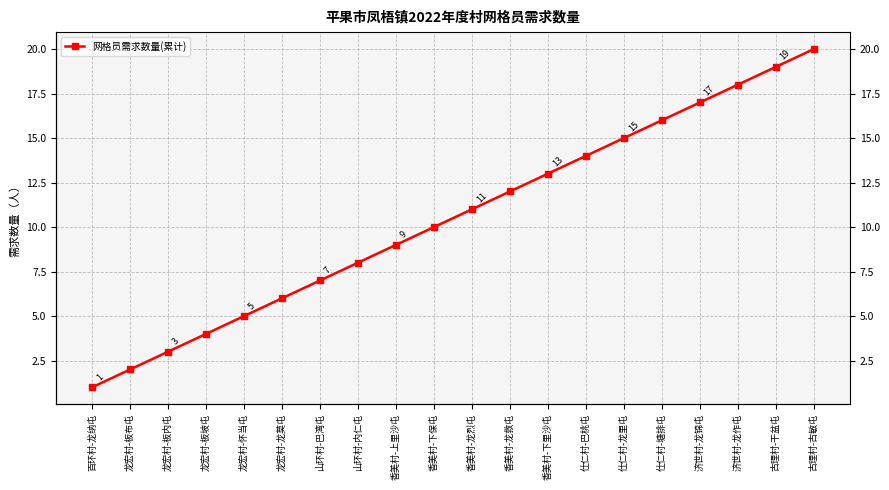

What is the average value?

10